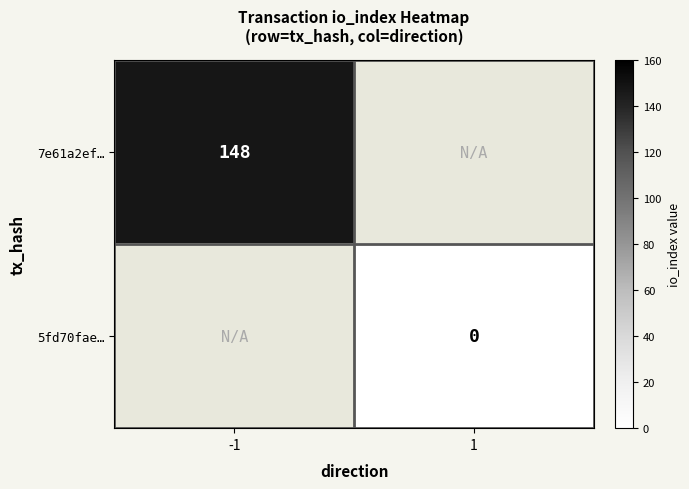

The value of 7e61a2ef… at -1 is 94.0. True or false?

False